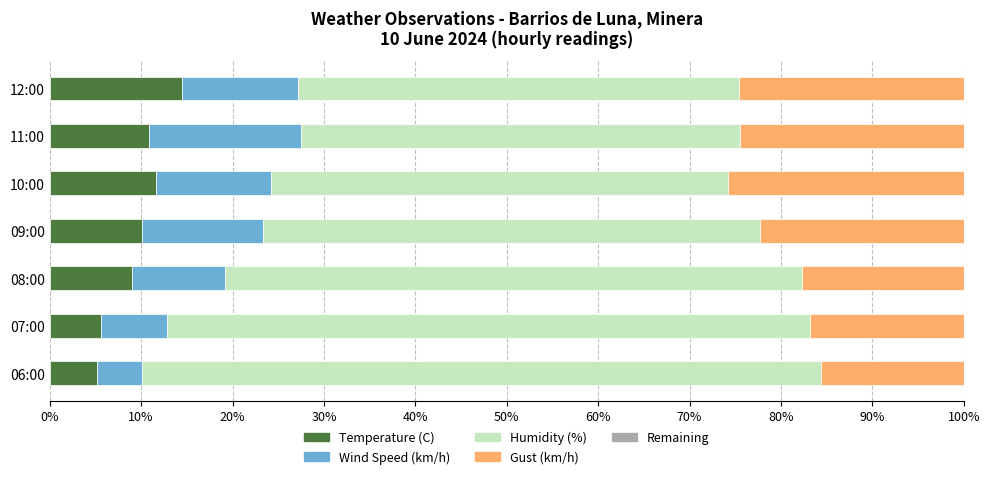

Count the number of data series in this chart.

5